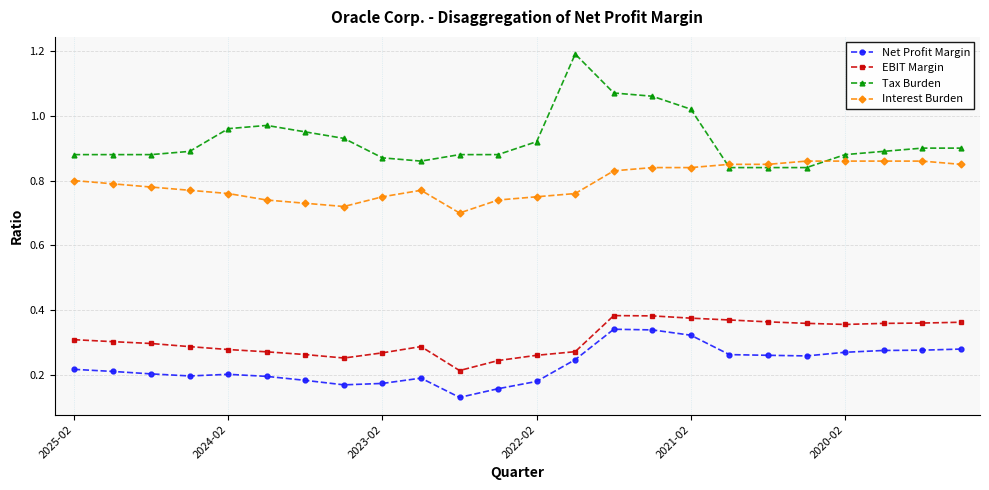

How many lines are shown in the chart?

4